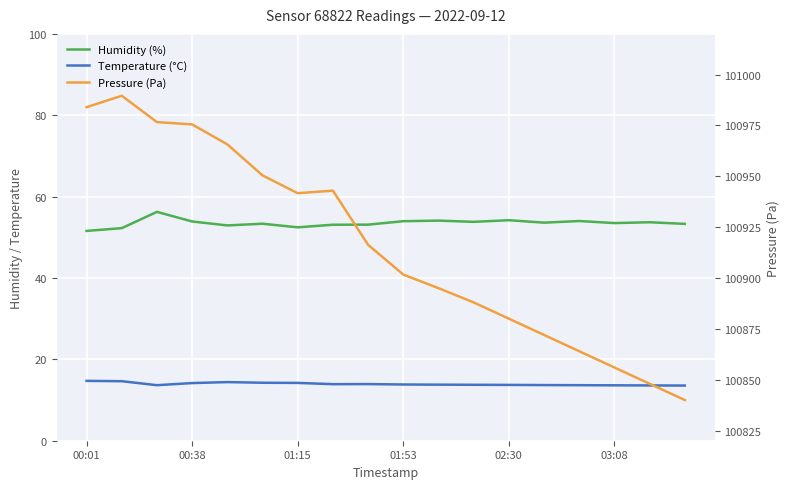

What is the value of the Pressure (Pa) point at the 8th from the left?

100942.9